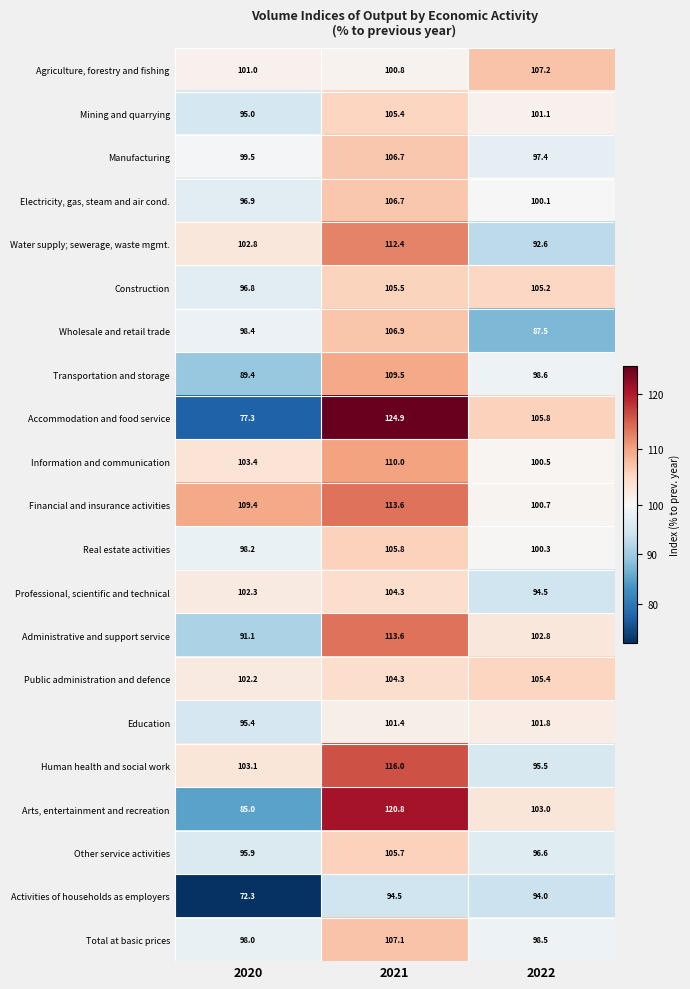

At which label does Real estate activities first exceed 100?

2021